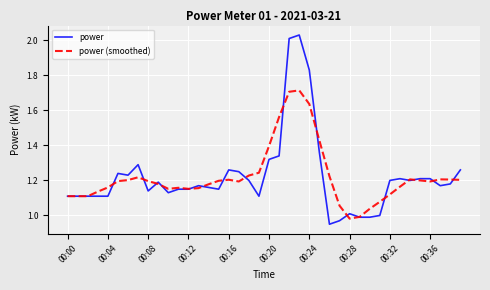

Which series has the largest range (max minus min)?

power